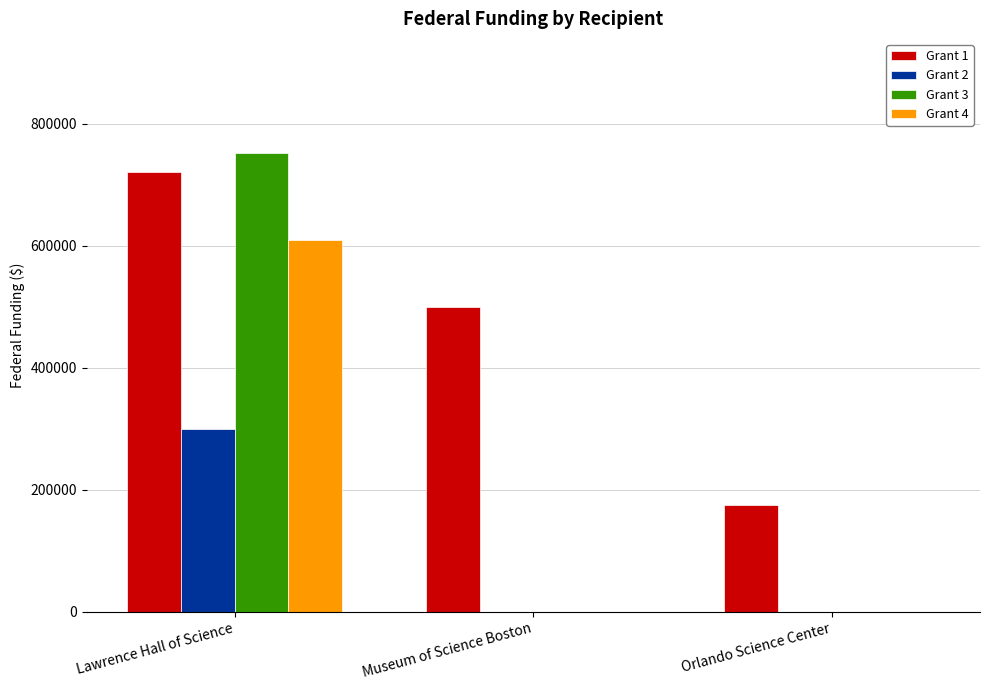

How many categories are shown in the chart?

3